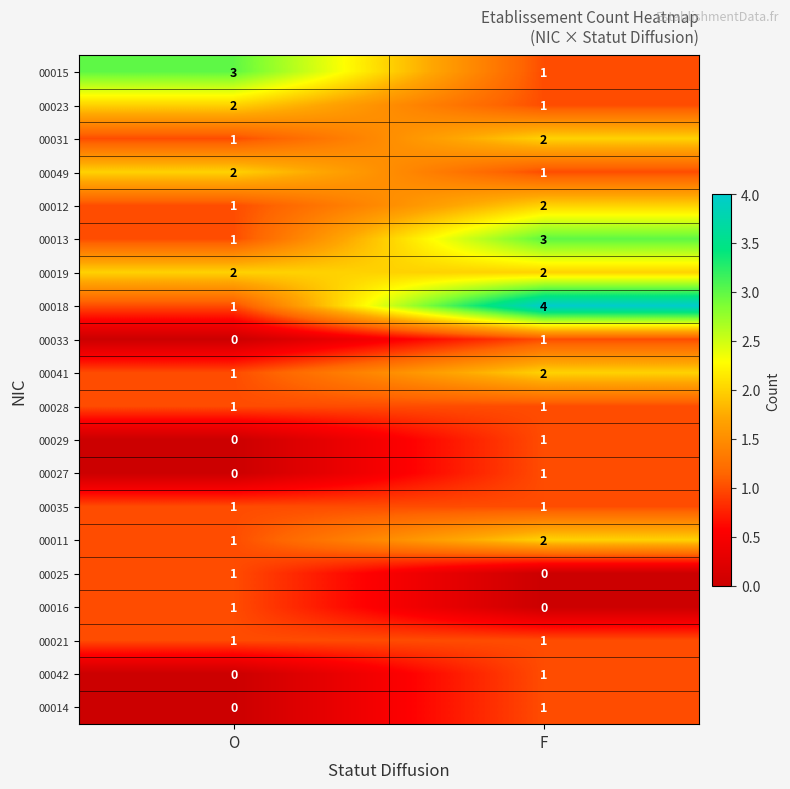

Which series changed the most between O and F?

00018